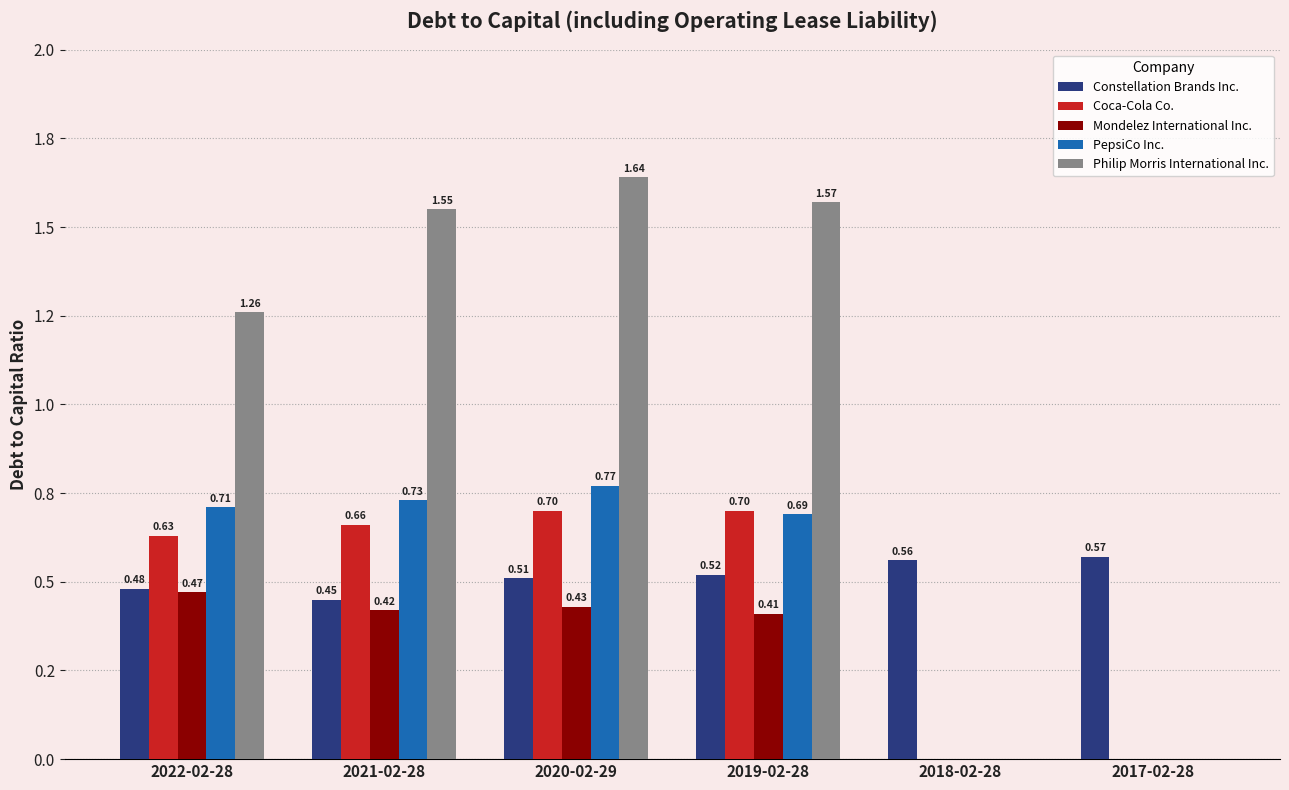

What are all the series names shown in the legend?

Constellation Brands Inc., Coca-Cola Co., Mondelez International Inc., PepsiCo Inc., Philip Morris International Inc.